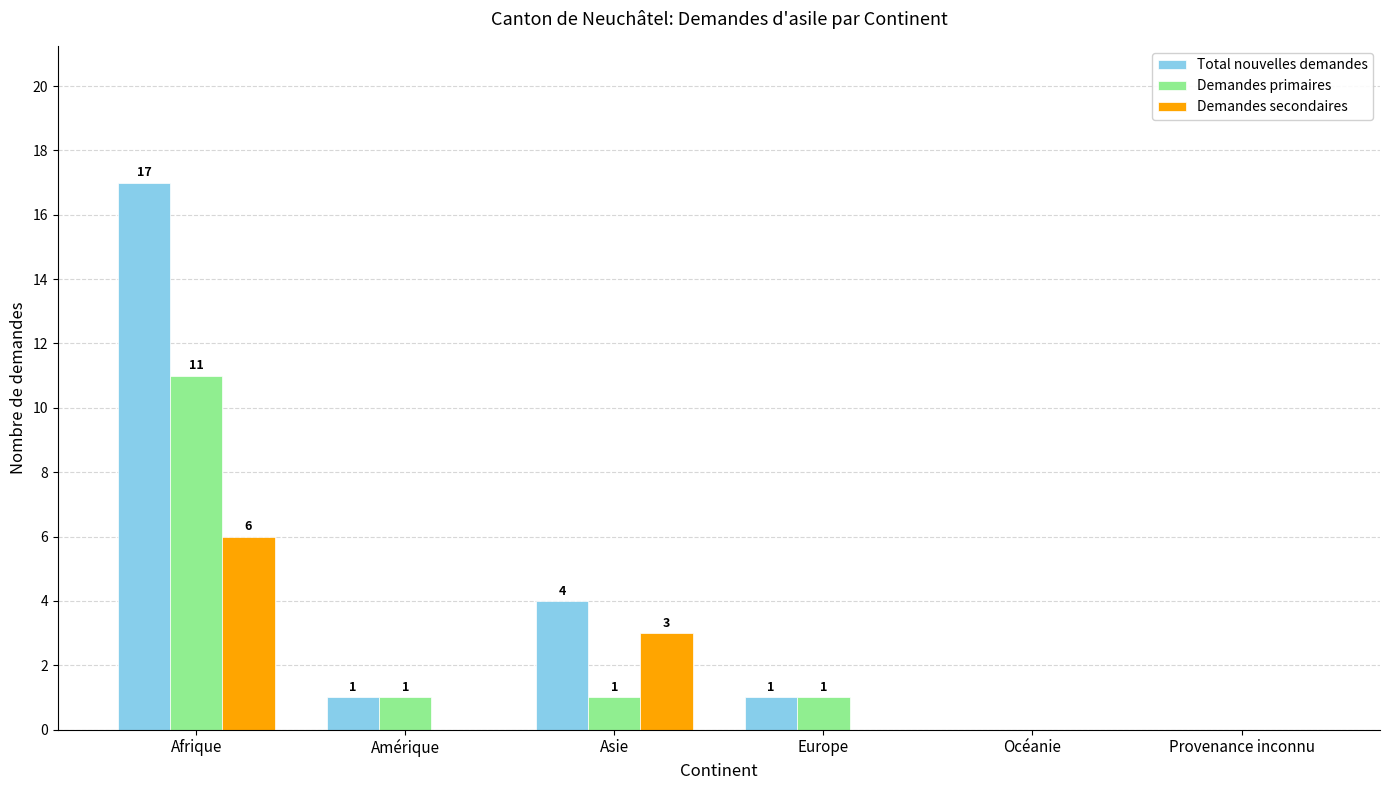

Reading left to right, what are all the values shown in this chart?

Total nouvelles demandes: Afrique=17	Amérique=1	Asie=4	Europe=1	Océanie=0	Provenance inconnu=0
Demandes primaires: Afrique=11	Amérique=1	Asie=1	Europe=1	Océanie=0	Provenance inconnu=0
Demandes secondaires: Afrique=6	Amérique=0	Asie=3	Europe=0	Océanie=0	Provenance inconnu=0